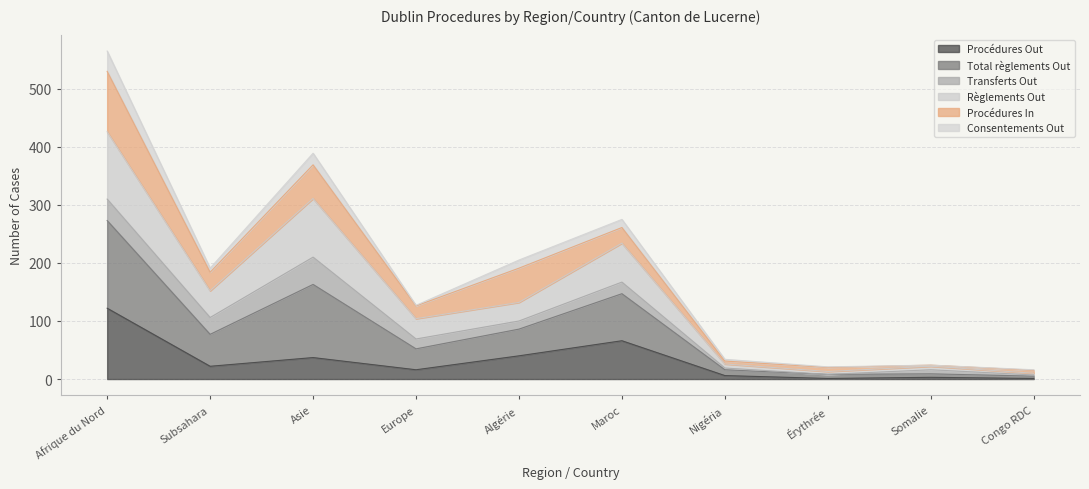

At which label does Procédures Out reach its peak?

Afrique du Nord